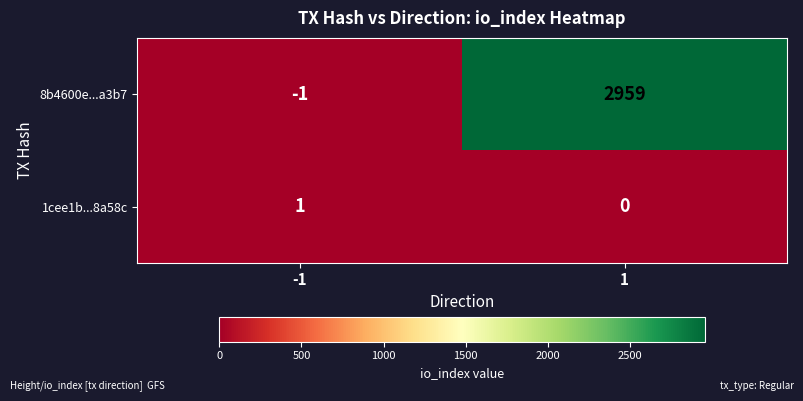

What is the difference between the highest and lowest values at -1?

2